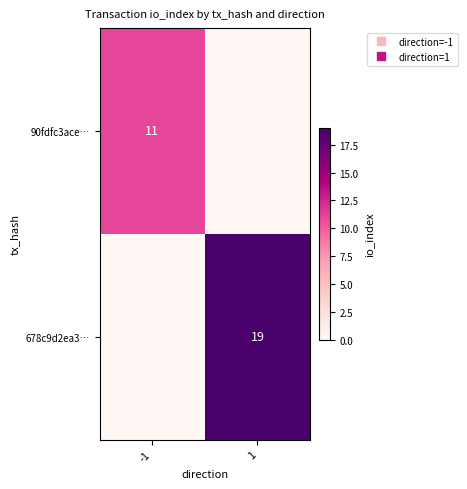

Rank the series at -1 from highest to lowest value.

90fdfc3ace…, 678c9d2ea3…